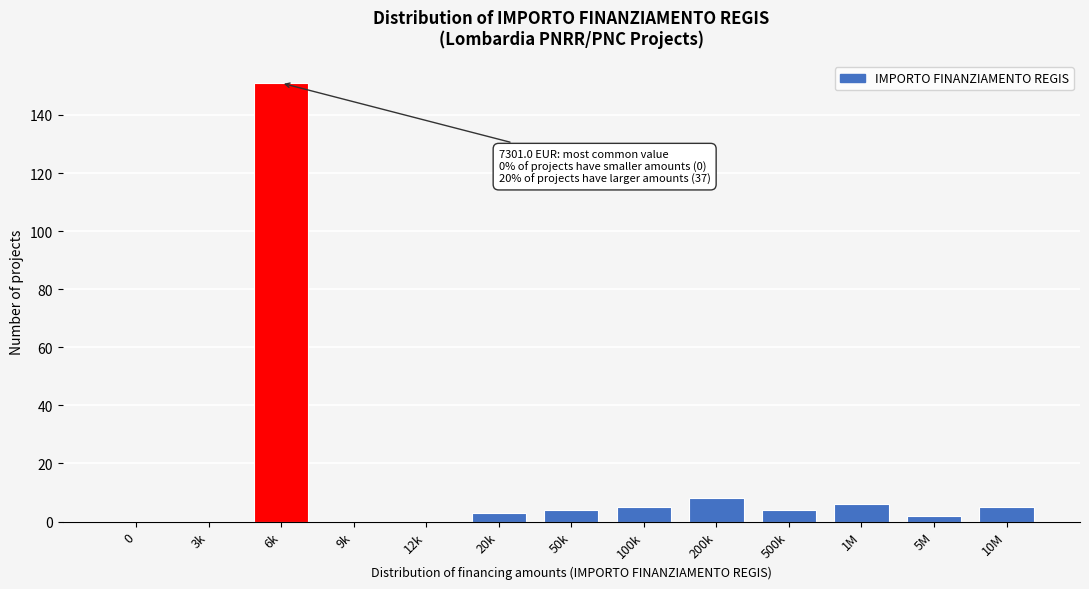

Reading right to left, transcribe all the data shown in this chart.

10M=5	5M=2	1M=6	500k=4	200k=8	100k=5	50k=4	20k=3	12k=0	9k=0	6k=151	3k=0	0=0